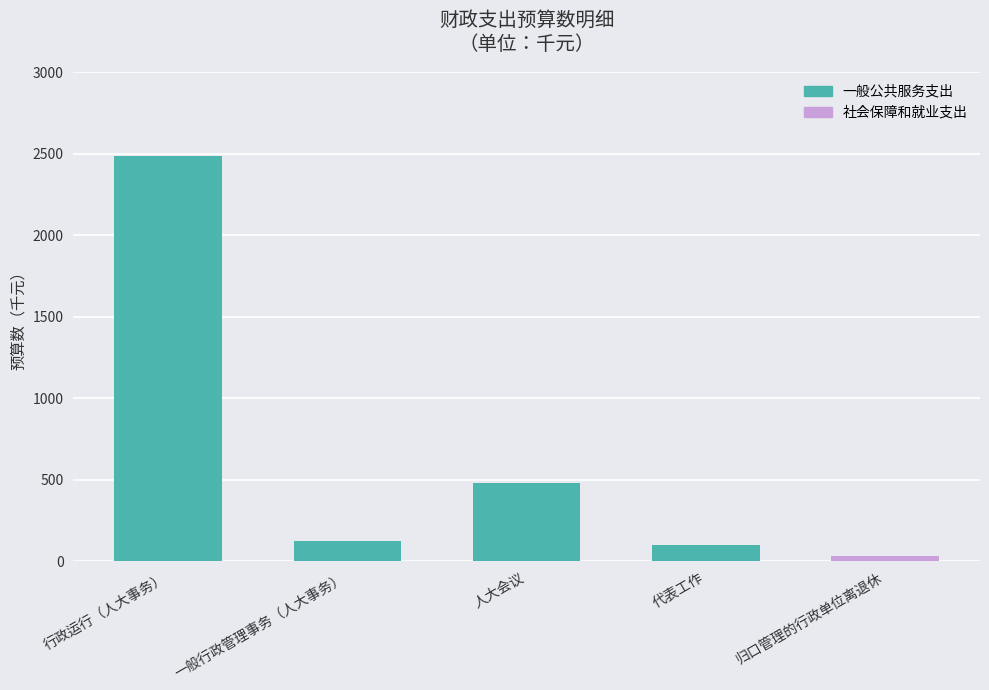

Count the number of data series in this chart.

1